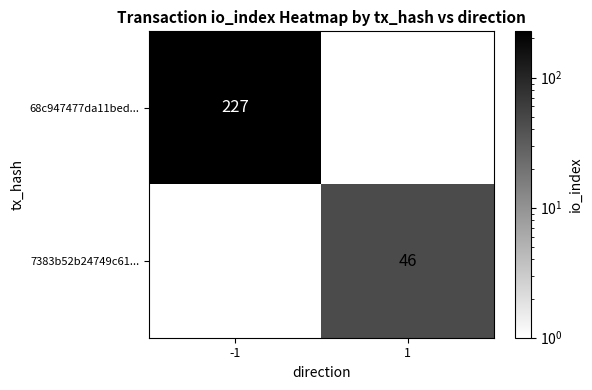

At which category does the chart reach its minimum across all series?

1